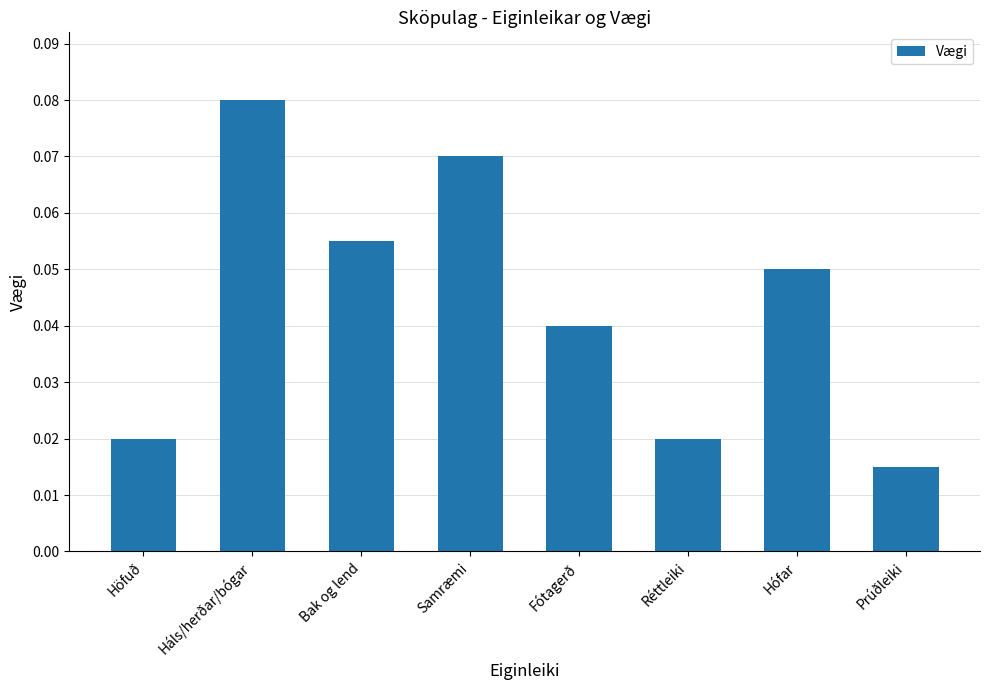

Where is the data nearest to the value 0?

Prúðleiki